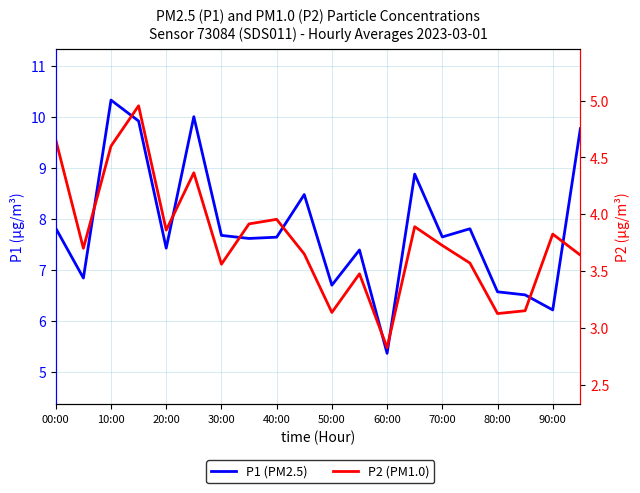

Rank the series at 11 from highest to lowest value.

P1 (PM2.5), P2 (PM1.0)